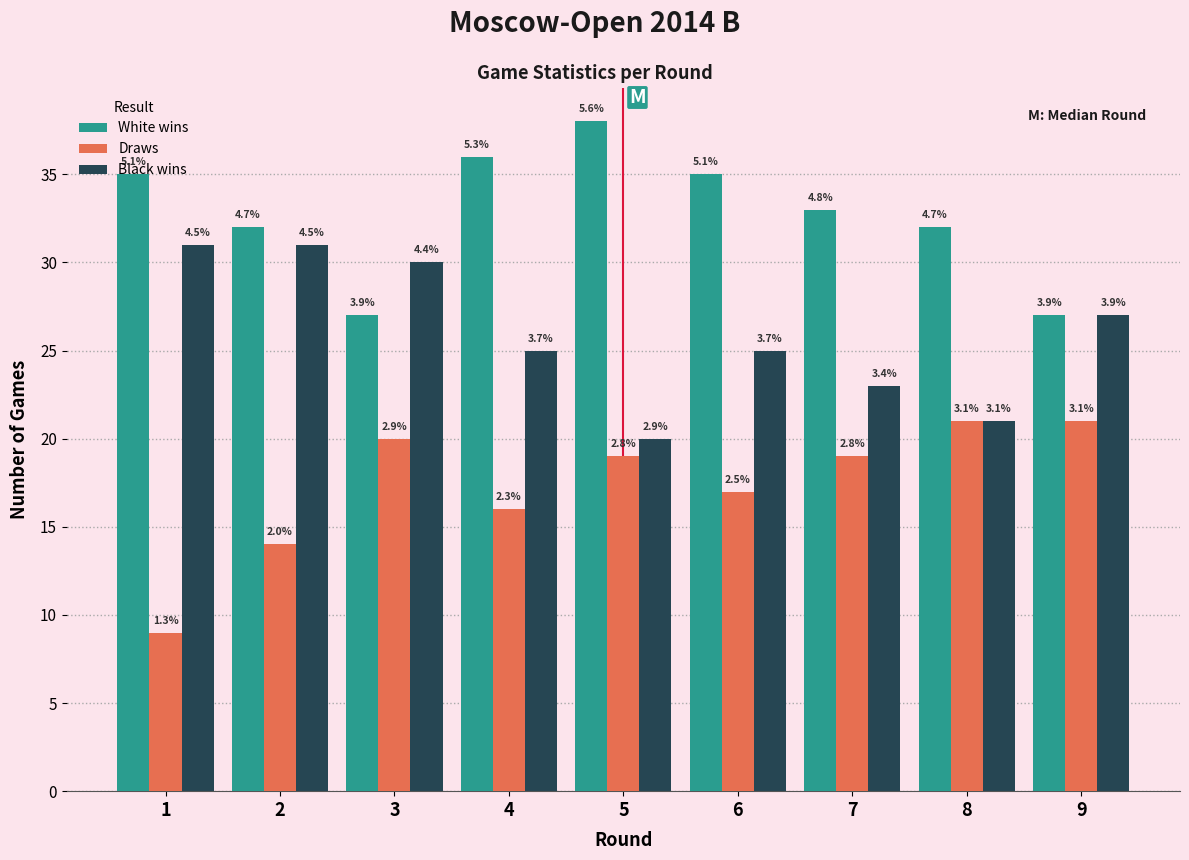

How many bars are there in total?

27